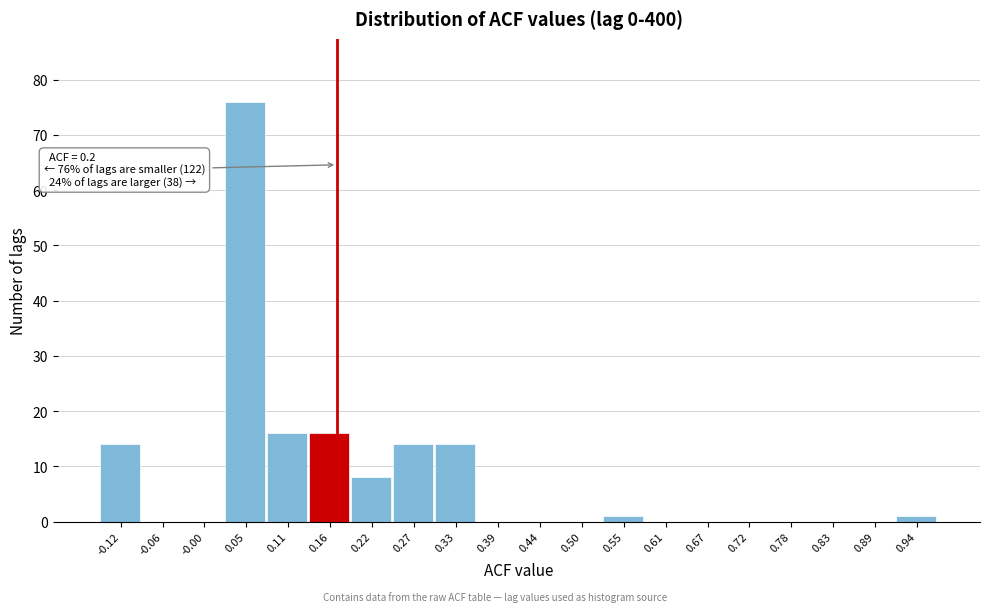

Reading right to left, list all the values displayed in this chart.

0.94=1	0.89=0	0.83=0	0.78=0	0.72=0	0.67=0	0.61=0	0.55=1	0.50=0	0.44=0	0.39=0	0.33=14	0.27=14	0.22=8	0.16=16	0.11=16	0.05=76	-0.00=0	-0.06=0	-0.12=14